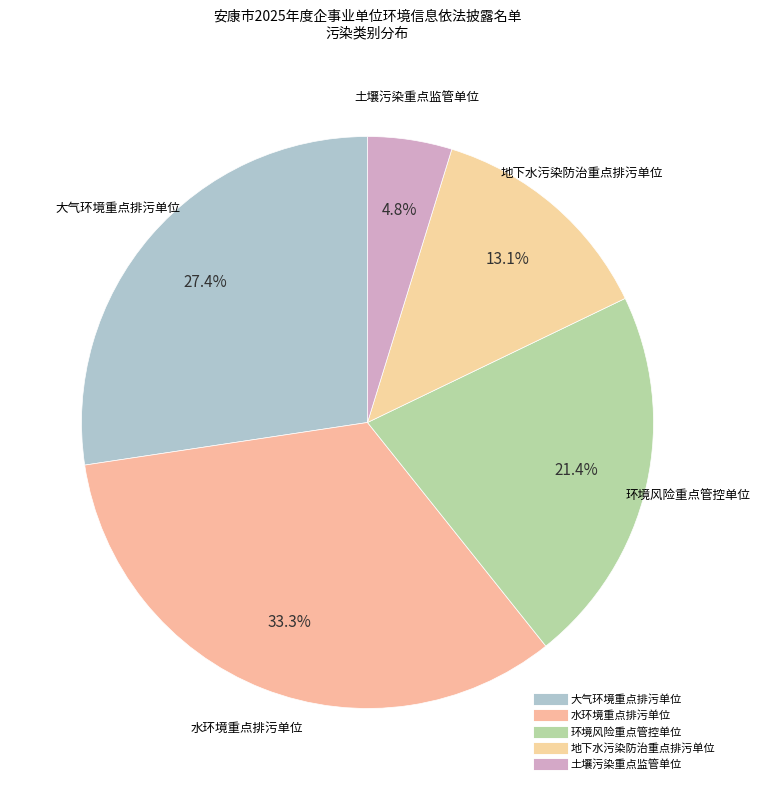

Is it true that 环境风险重点管控单位 is 21% of the pie?

True